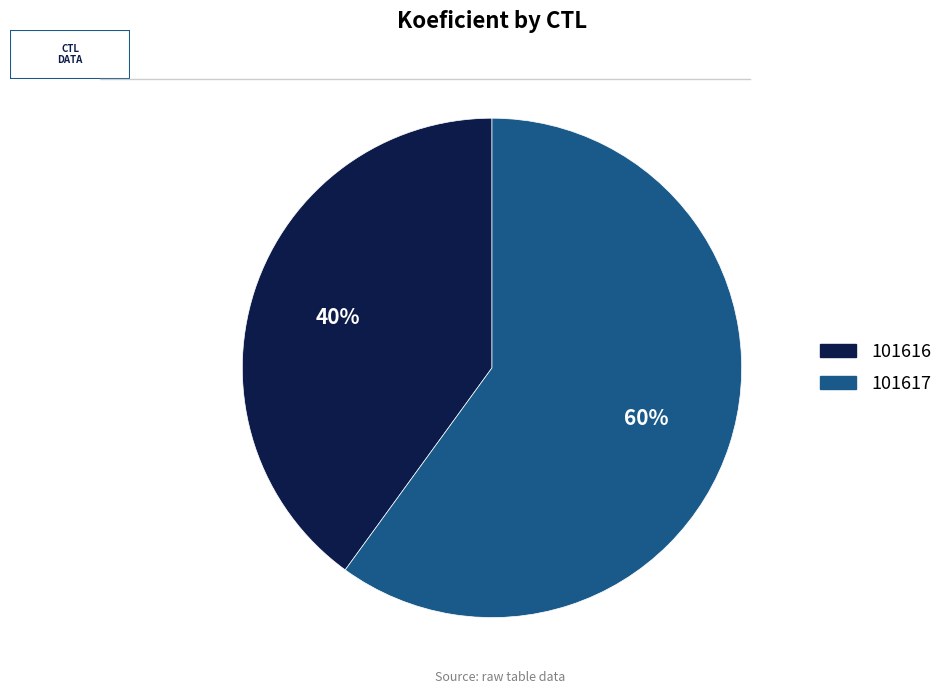

Which slice is the largest?

101617